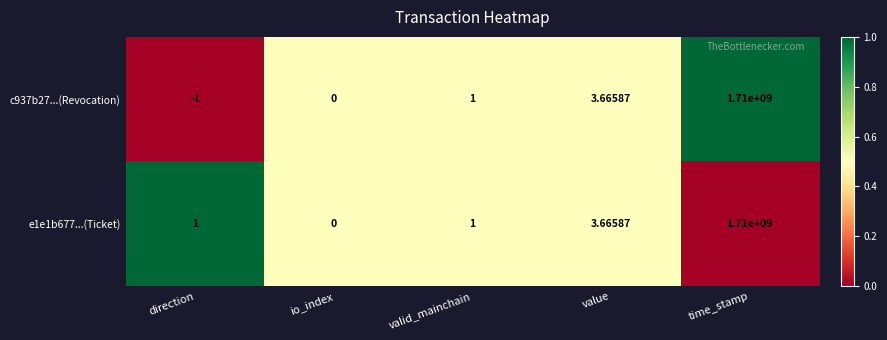

At which label is c937b27...(Revocation) closest to 854999999?

value